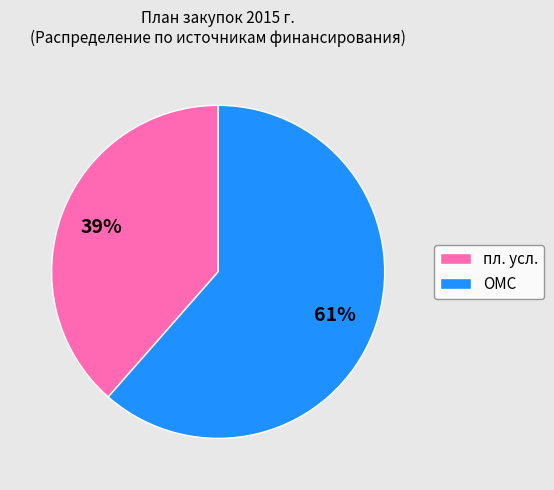

Is the sum of пл. усл. and ОМС greater than half?

Yes